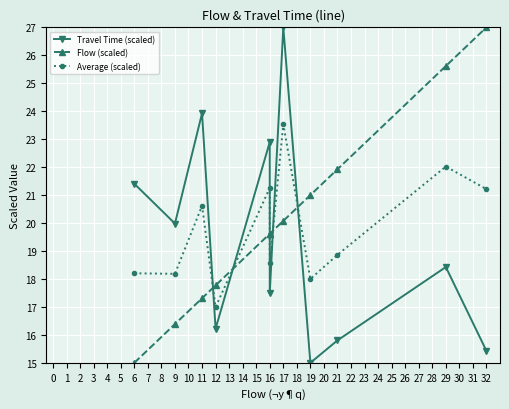

What is the sum of all Travel Time (scaled) values?

213.6